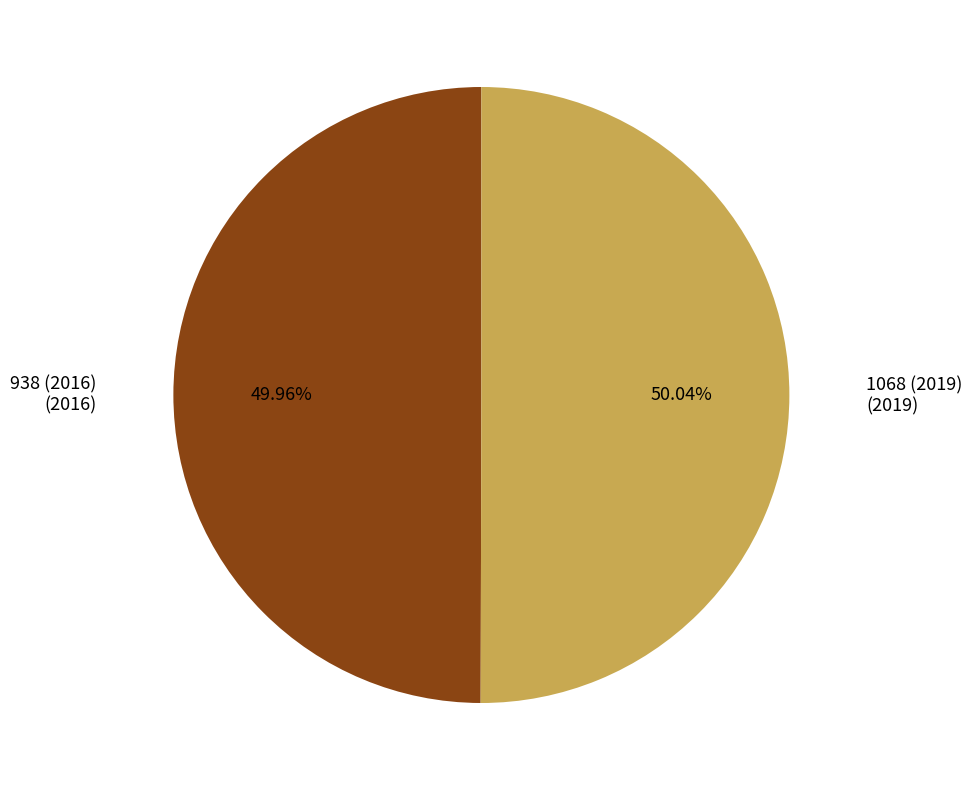

What percentage is NOT represented by 938 (2016)?

50.0%